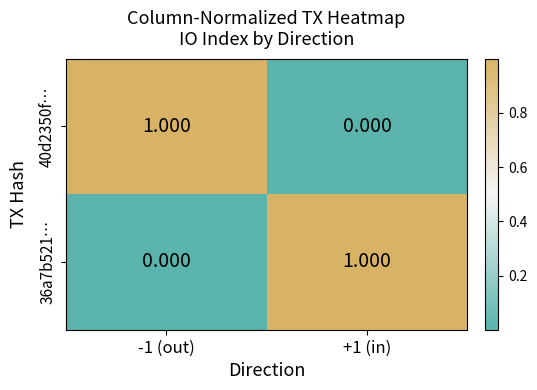

Is the value of 36a7b521… at +1 (in) greater than the value of 40d2350f… at +1 (in)?

Yes